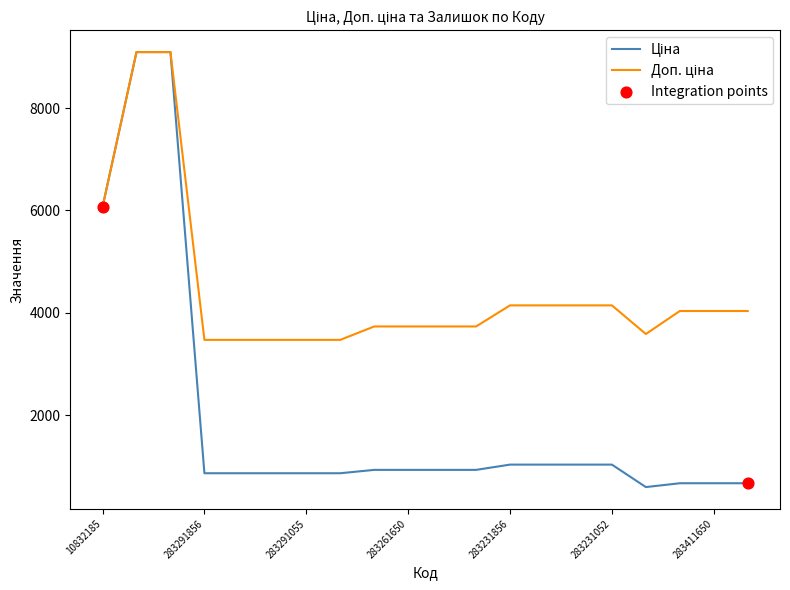

What is the greatest value displayed?

9092.0